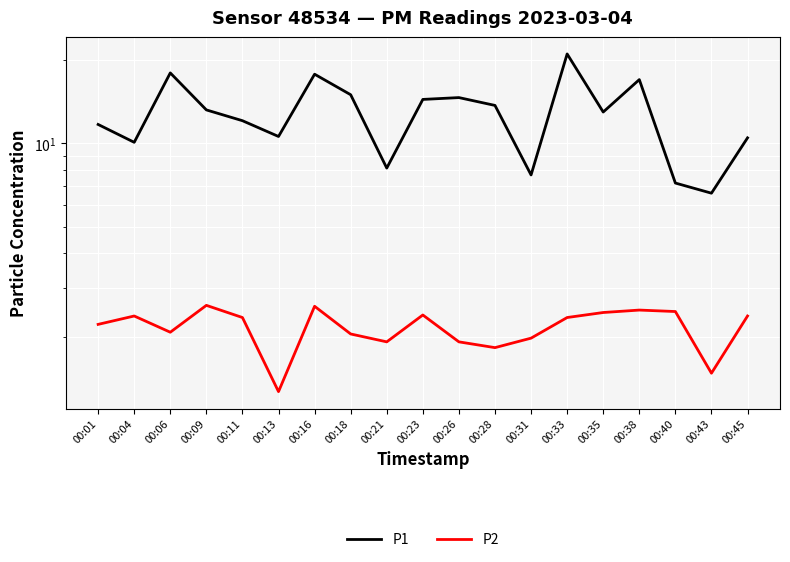

True or false: P2 has more than 0 interior local peaks.

True